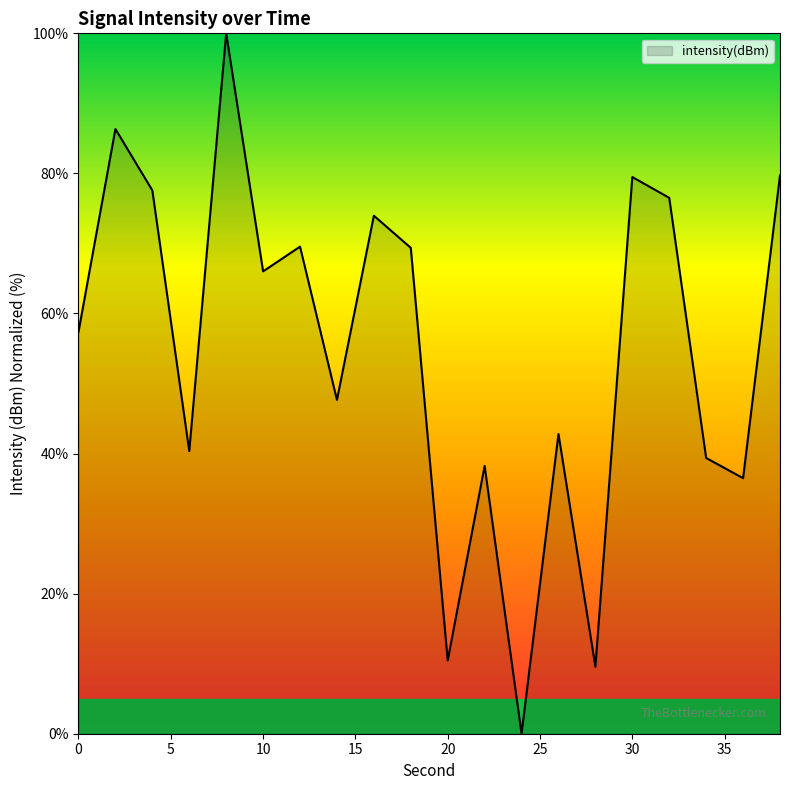

What is the difference between the maximum and minimum values?

100.0